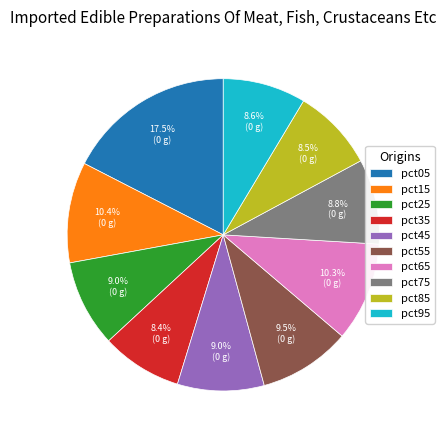

How much of the chart is everything except pct25?

91.0%